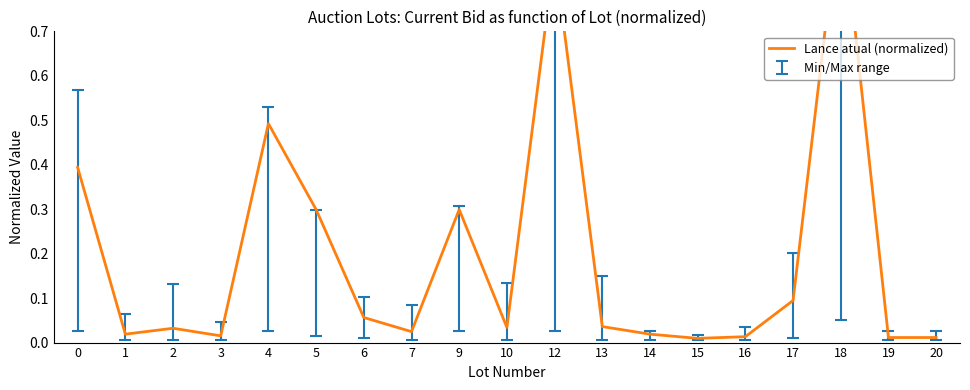

List the labels in order of value, largest first.

18, 12, 4, 0, 5, 9, 17, 6, 13, 10, 2, 7, 1, 14, 3, 16, 19, 20, 15